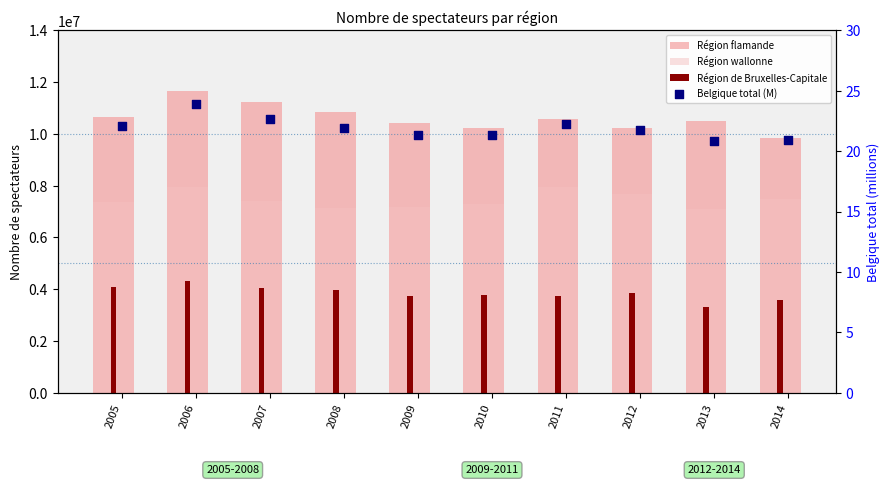

Which series contains the highest Y value?

Région flamande